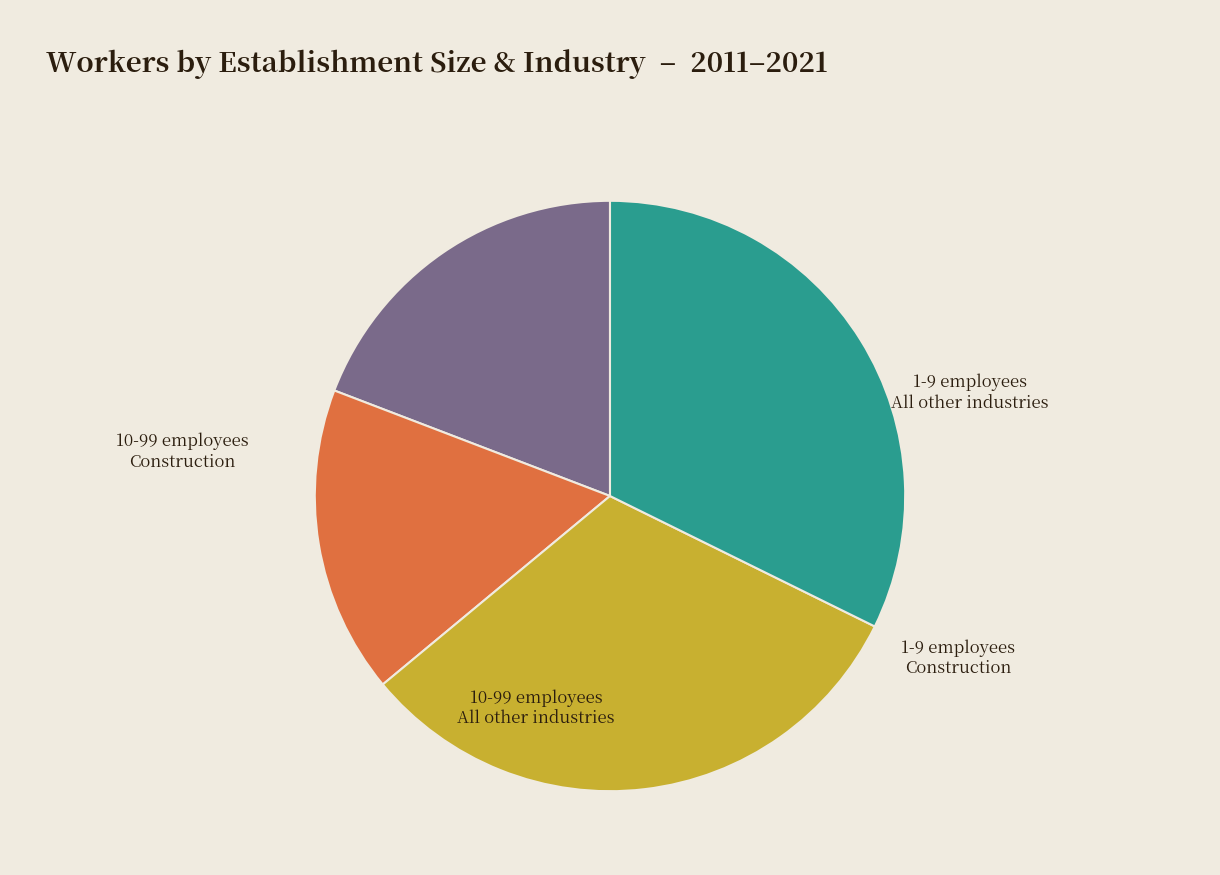

Is there a majority slice in this chart?

No